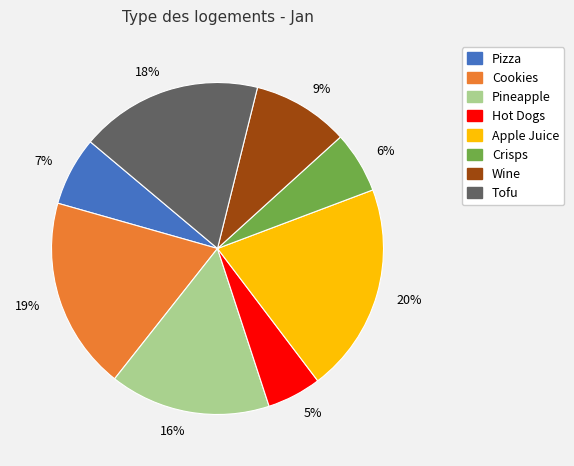

Which slice is the smallest?

5%